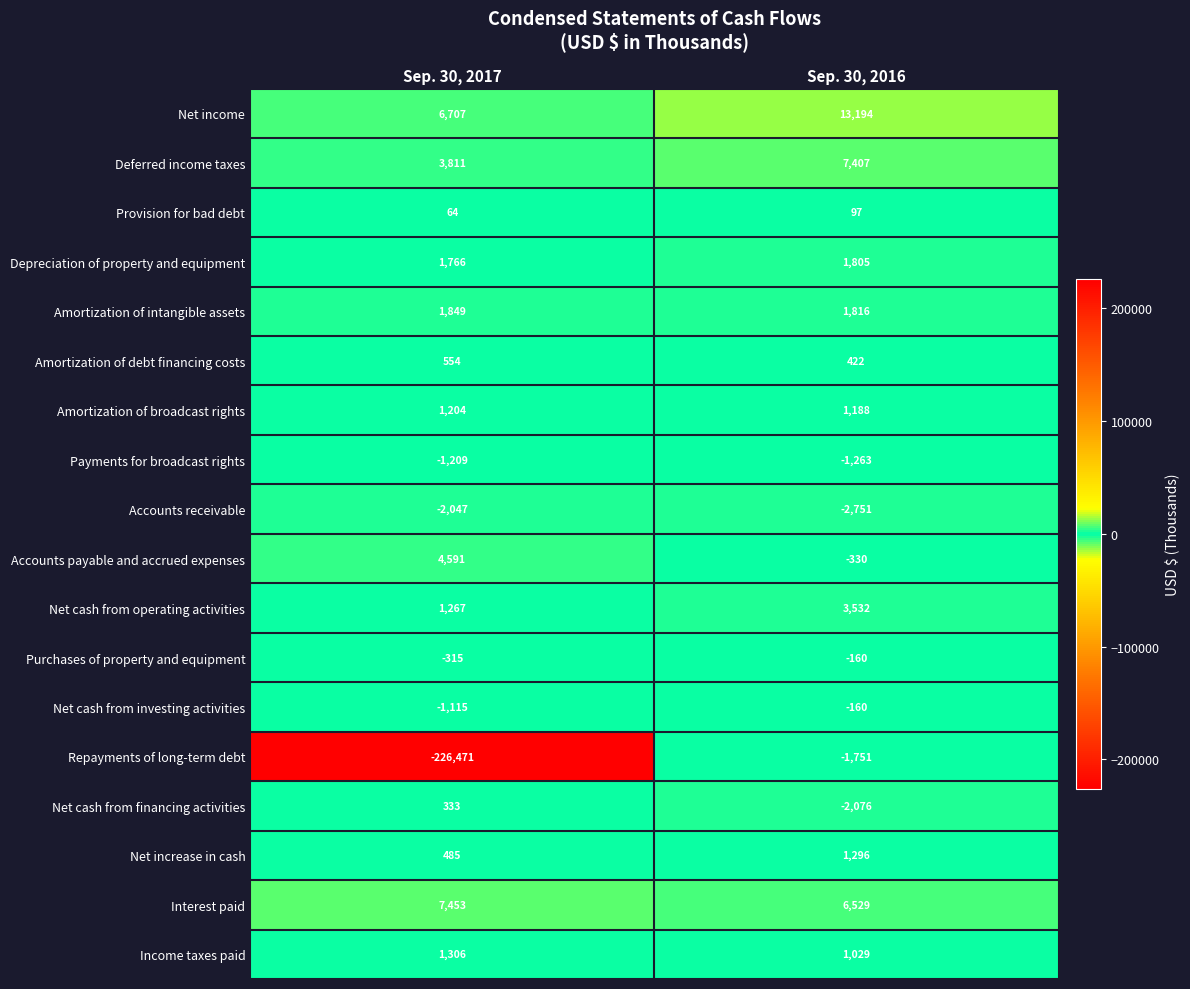

What is the difference between the highest and lowest values at Sep. 30, 2016?

15945